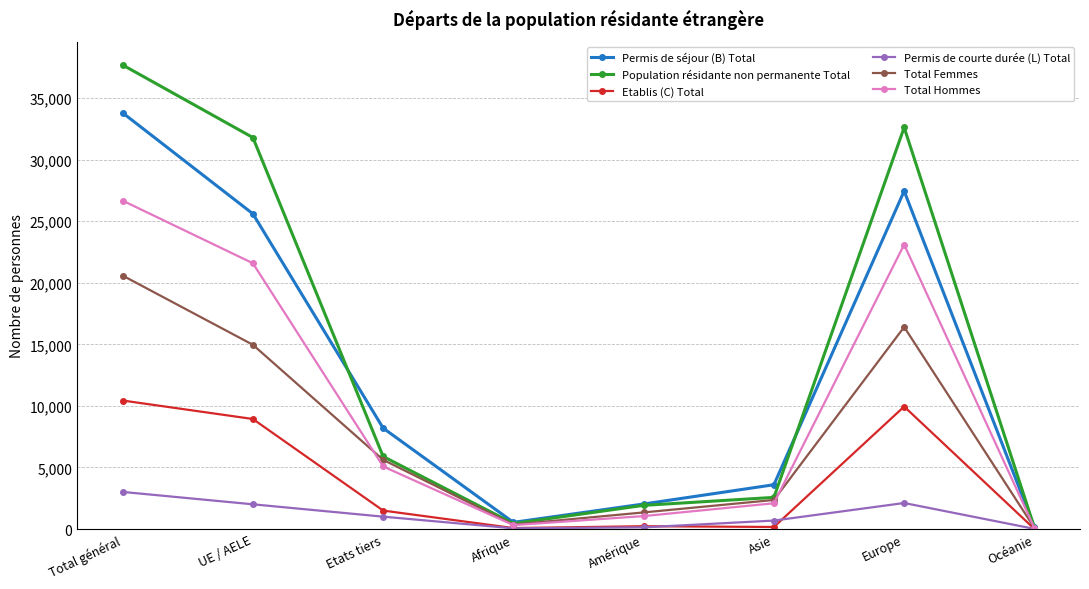

Is it true that Total Hommes equals 14400 at Europe?

False